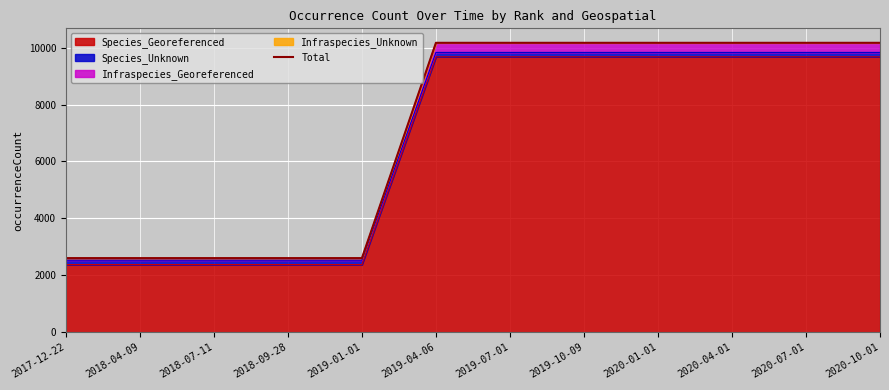

Reading left to right, extract all data points from this chart.

2605	2605	2605	2605	2605	10171	10171	10171	10171	10171	10171	10171